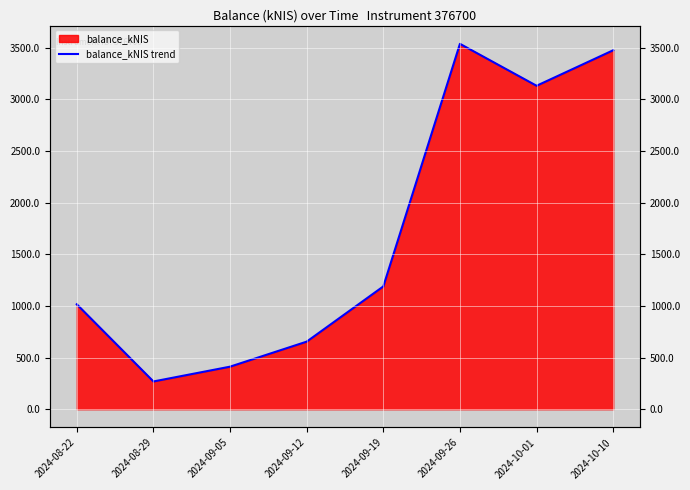

Reading left to right, list all the values displayed in this chart.

1015.7	268.7	412.0	654.3	1188.8	3537.1	3131.1	3474.8